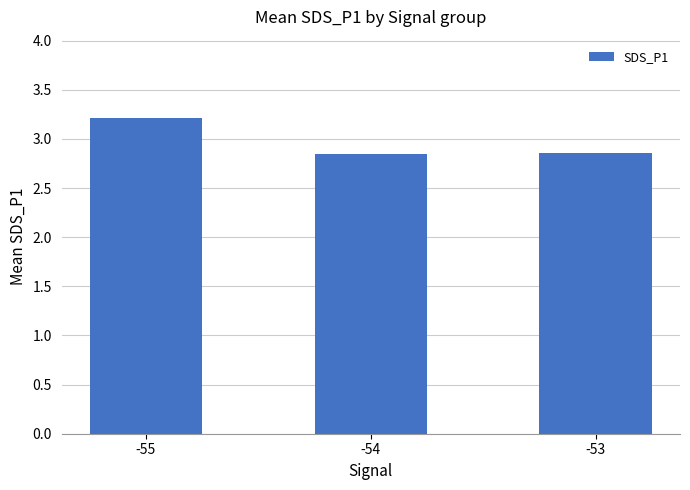

What is the value of the 1st bar from the left?

3.2